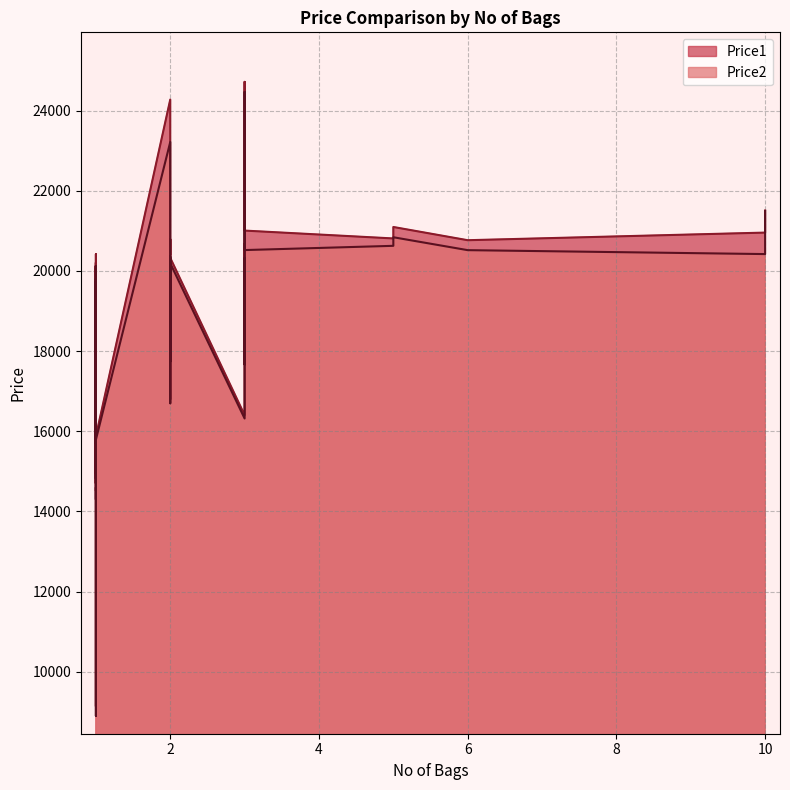

Which series has the widest spread of values?

Price1